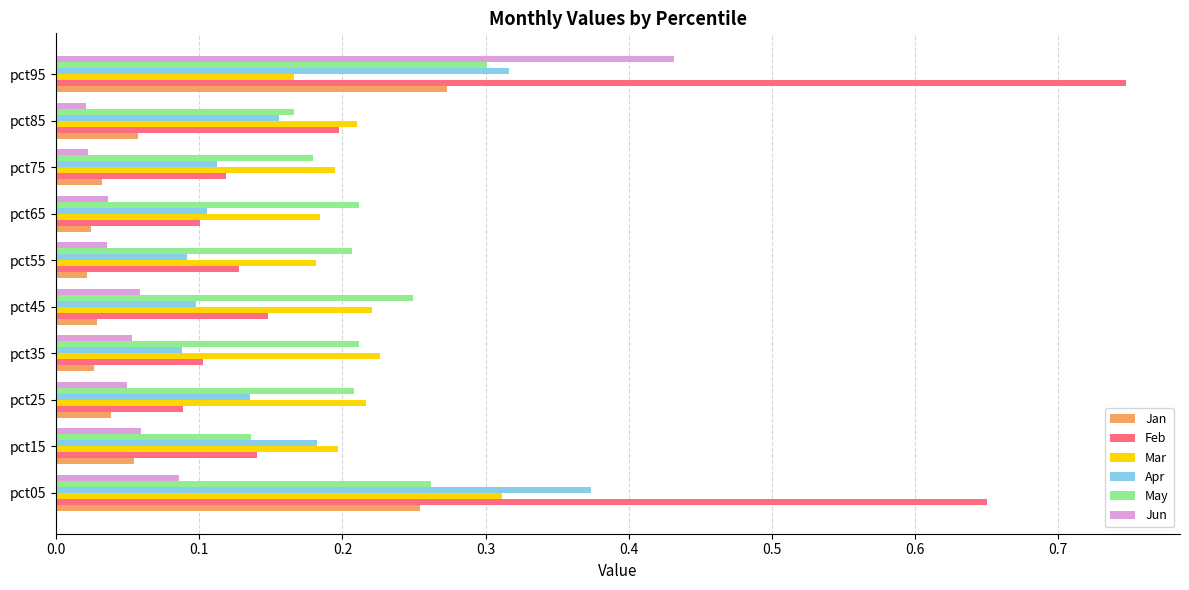

What is the sum of all Jun values?

0.9